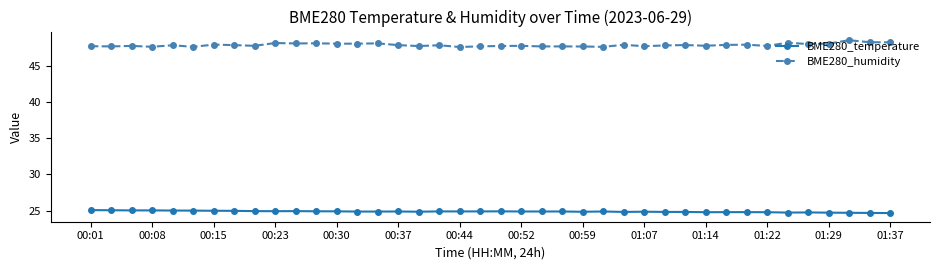

What is the value of the BME280_temperature point at the 4th from the left?

25.0